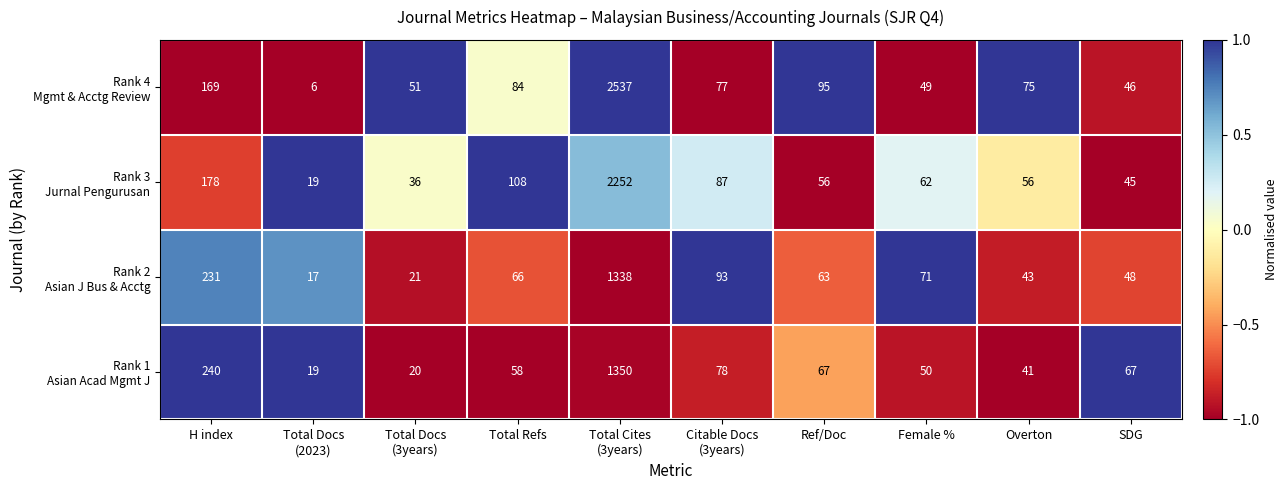

What is the total value across all series at Female %?

232